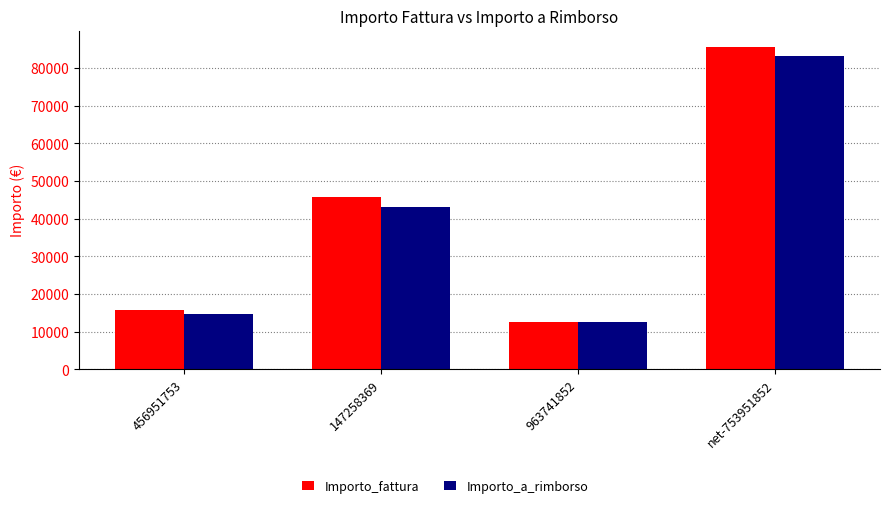

What is the approximate value of Importo_a_rimborso at 456951753?

14580.0